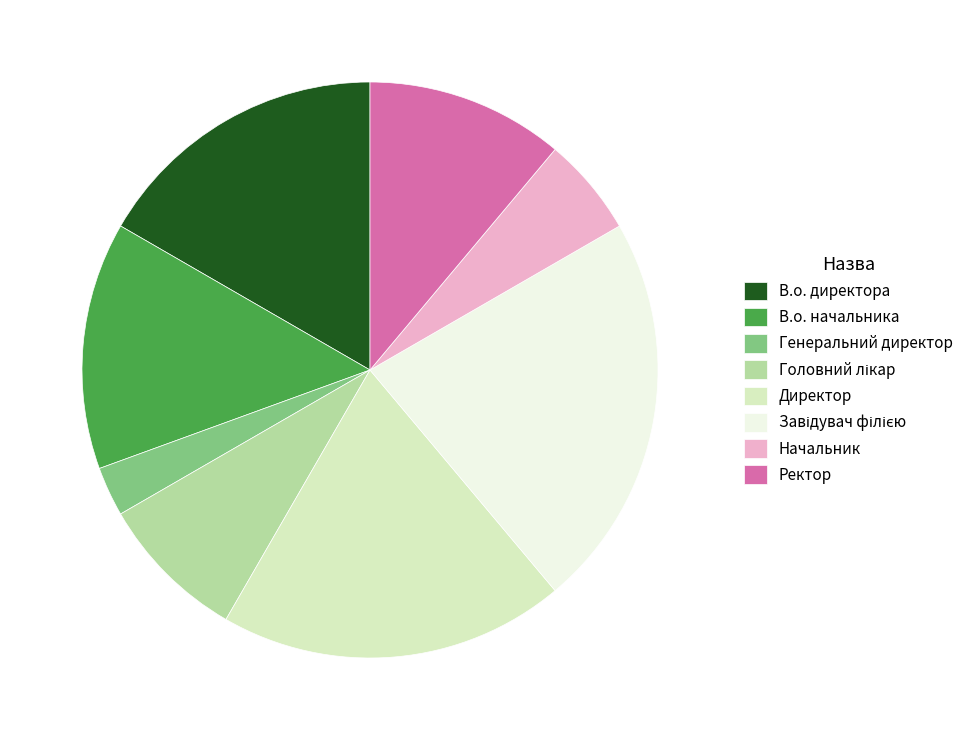

Is there any slice that represents more than half of the pie?

No